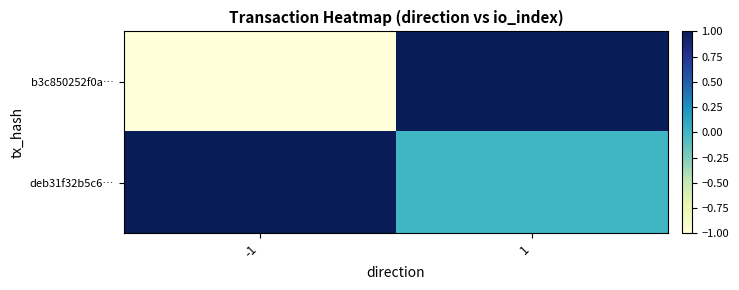

Reading left to right, extract all data points from this chart.

b3c850252f0a…: -1=-1	1=1
deb31f32b5c6…: -1=1	1=0